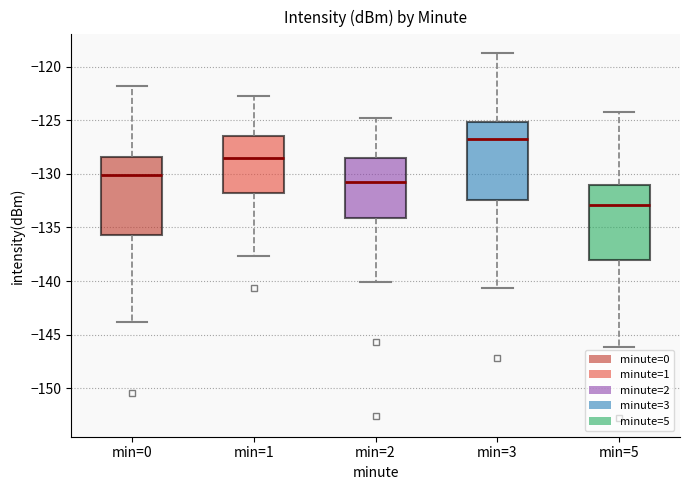

Which box has the lowest median line?

min=5